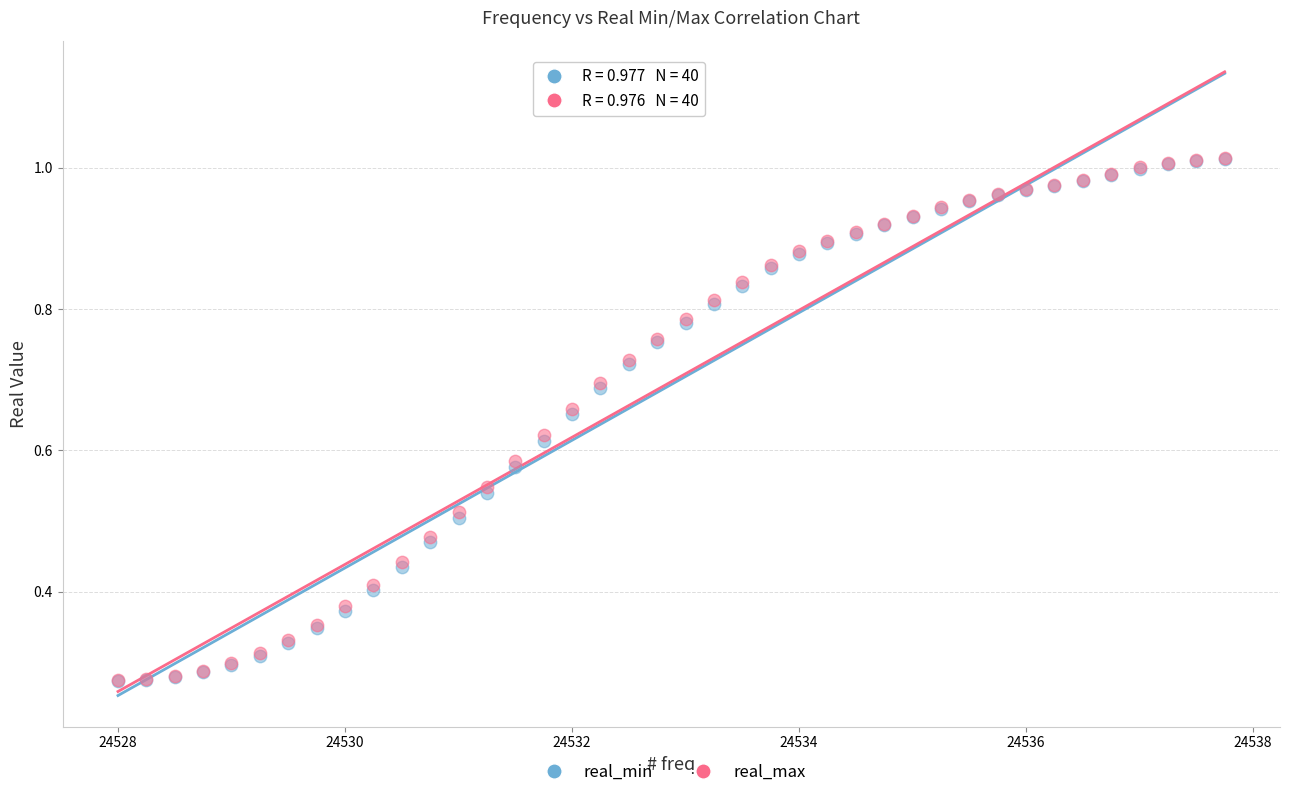

What are all the series names shown in the legend?

real_min, real_max